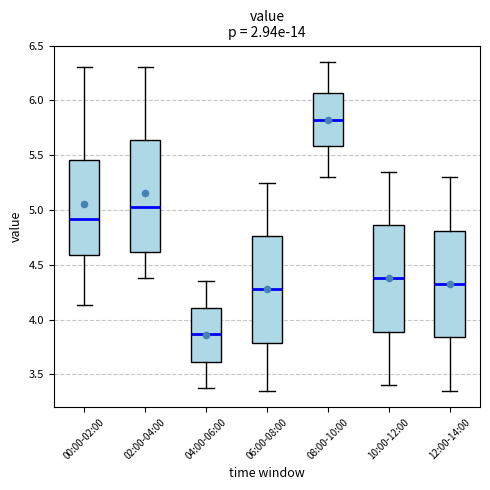

Which box has the highest median line?

08:00-10:00